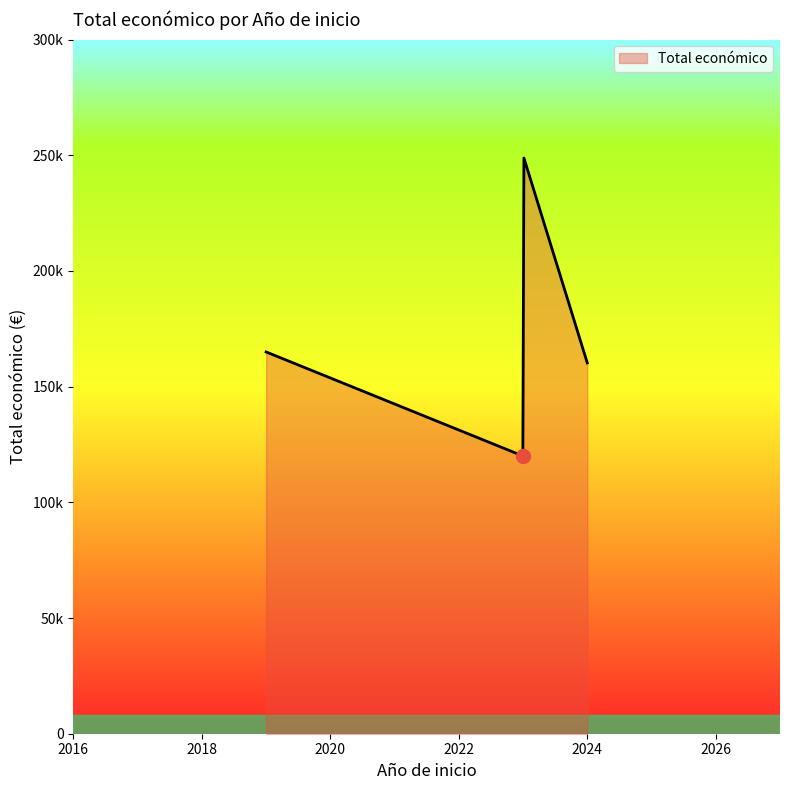

Does the chart display data point markers on the line(s)?

No